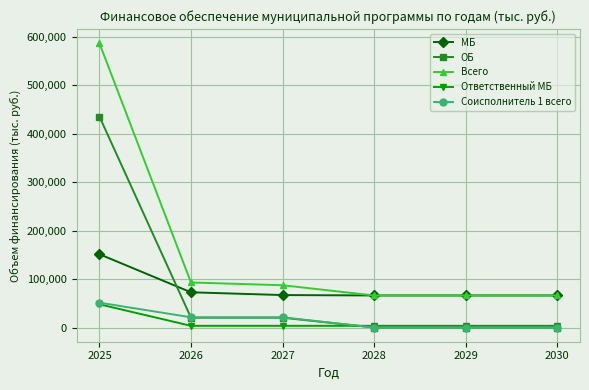

What is the value of the Всего point at the 6th from the left?

66124.1